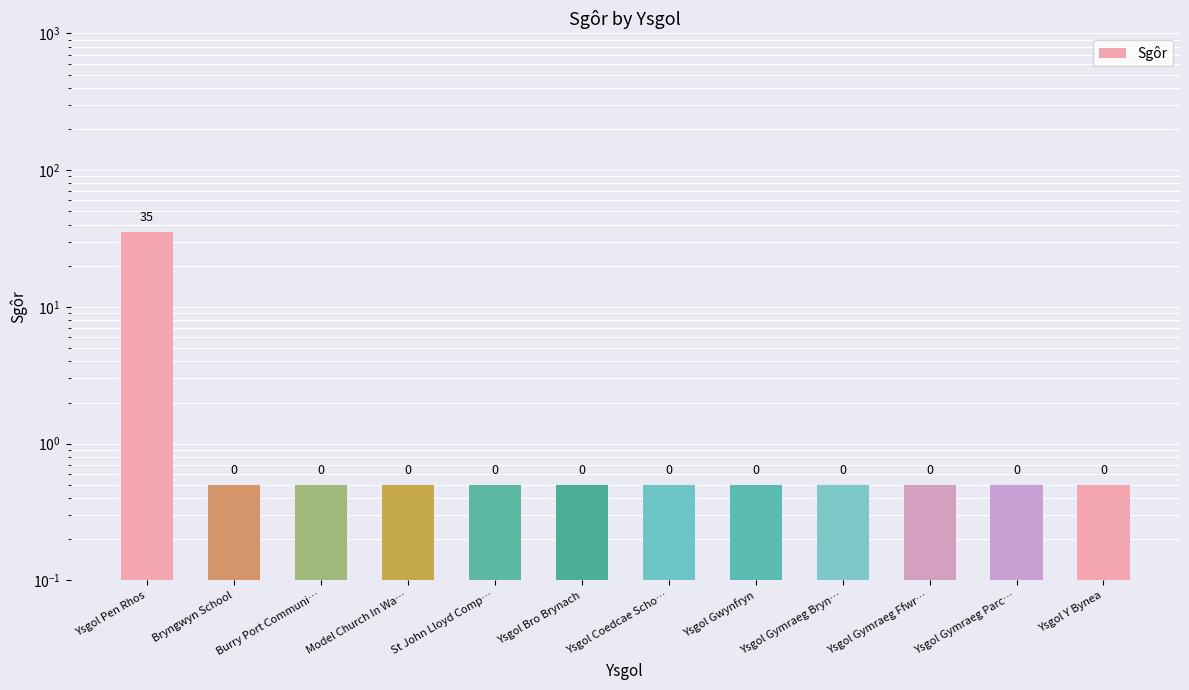

True or false: the data shows 0.5 at Burry Port Communi….

True